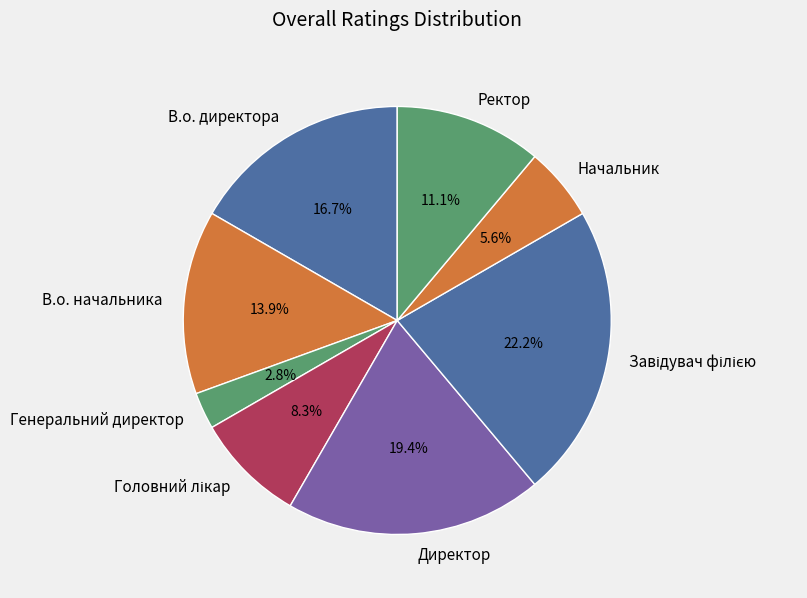

Is the sum of В.о. директора and Директор greater than half?

No